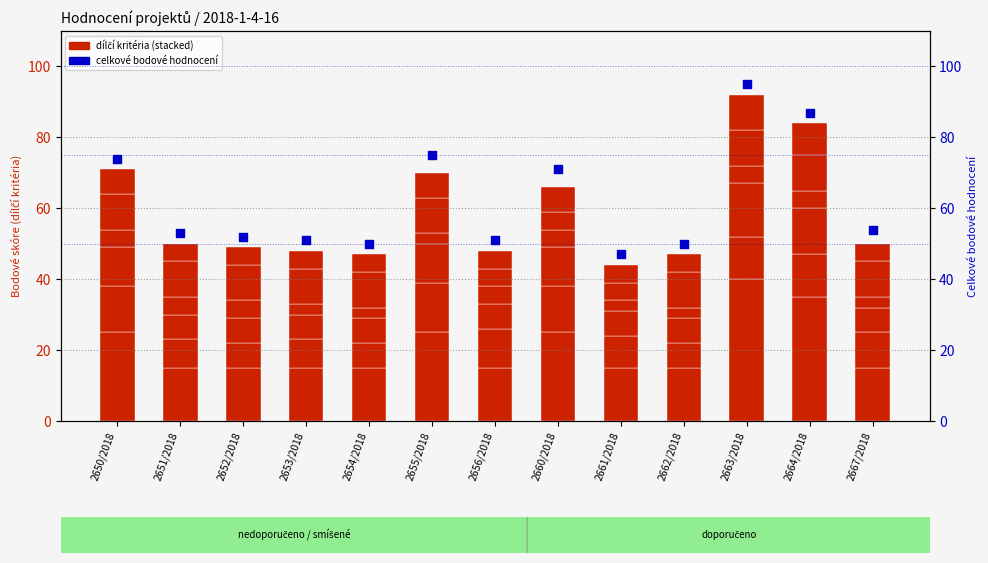

Is the value of Personální zajištění at 2653/2018 greater than the value of Celkové bodové hodnocení at 2660/2018?

No